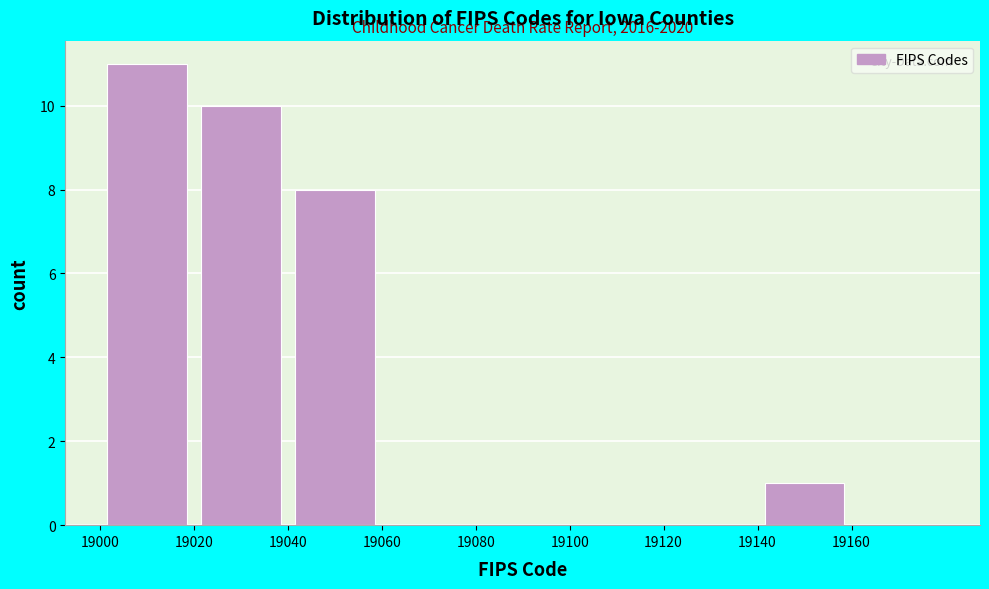

Which range on the x-axis has the tallest bar?

19000 to 19020